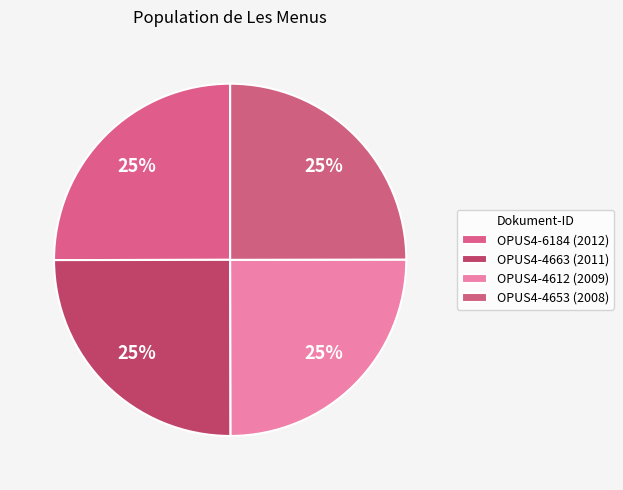

What percentage is the OPUS4-4663 slice, to the nearest percent?

25%